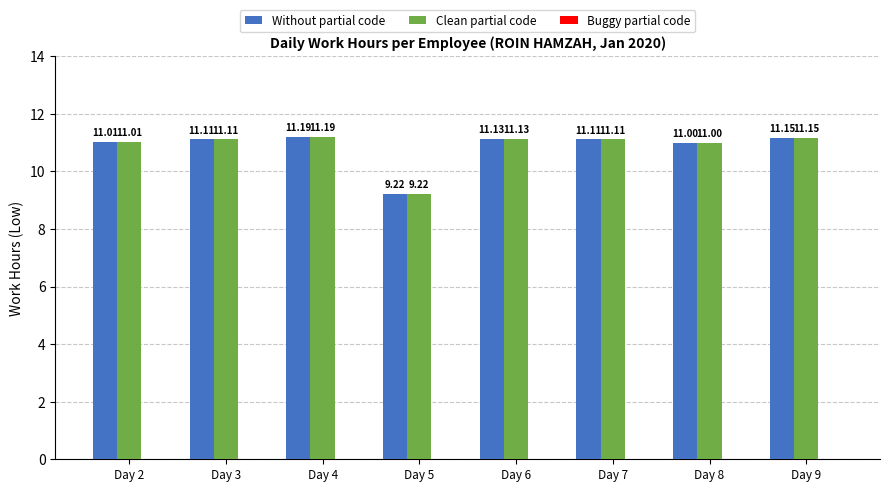

How many bars are there in each group?

2